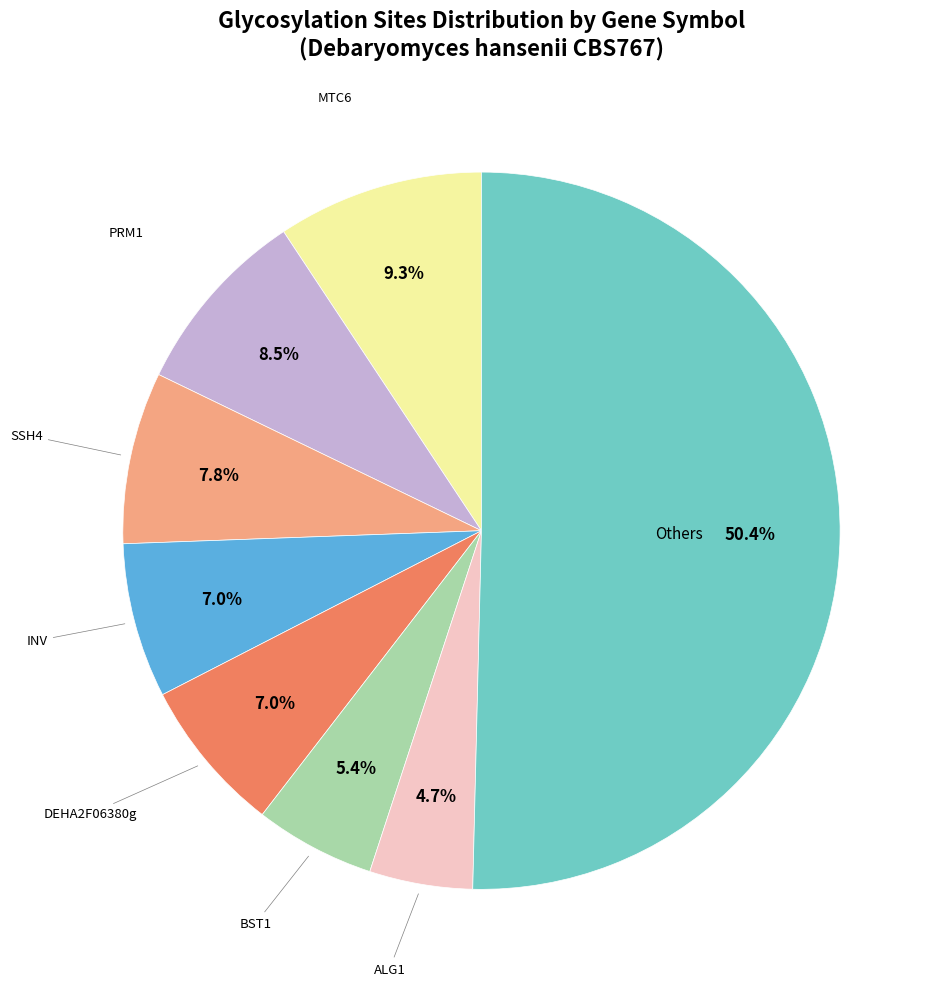

How many segments does this pie chart have?

8